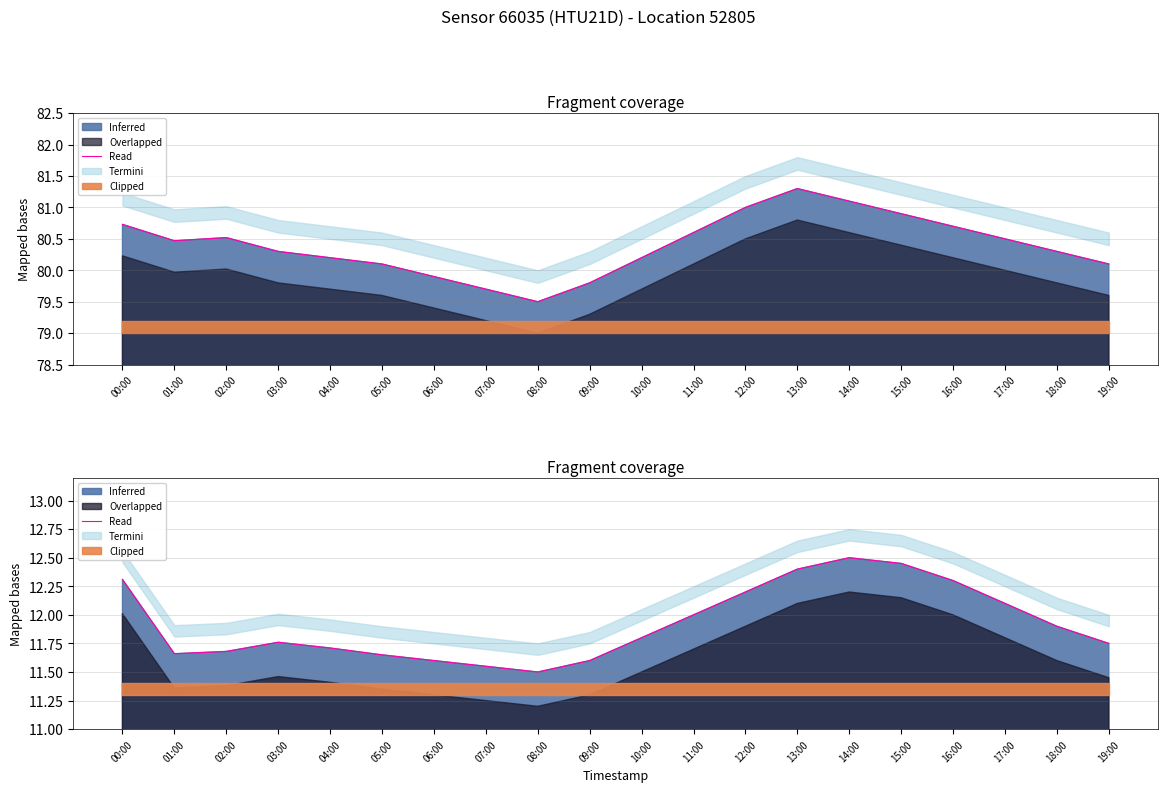

What is the change in value from 07:00 to 08:00?

-0.1